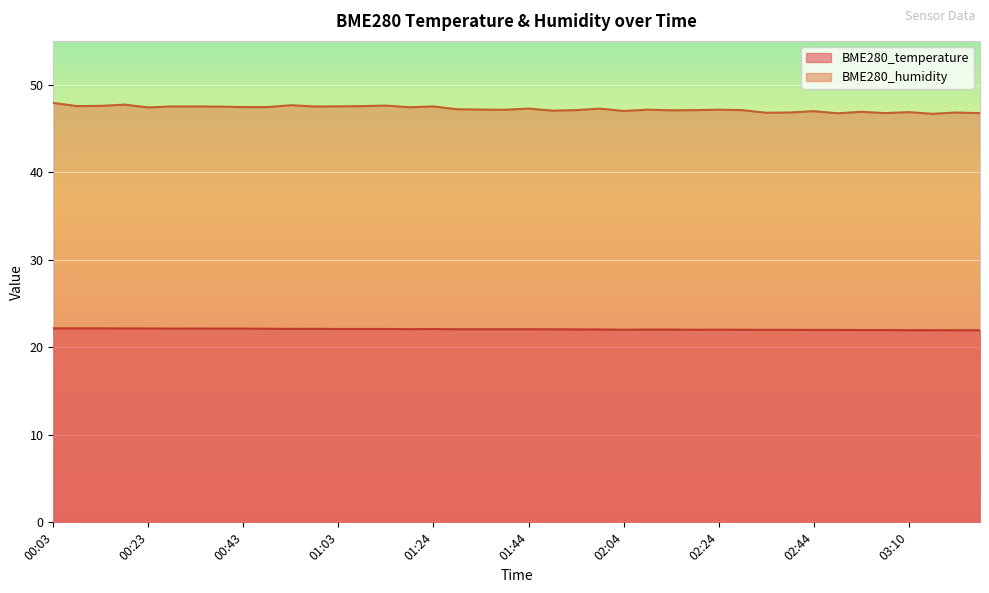

How many interior local peaks does the BME280_humidity series have?

12